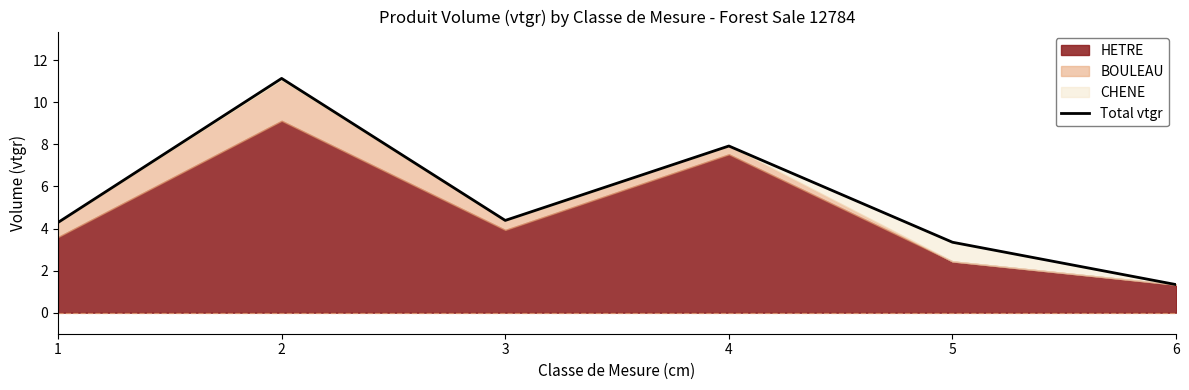

Rank the categories by value from lowest to highest.

6, 5, 1, 3, 4, 2